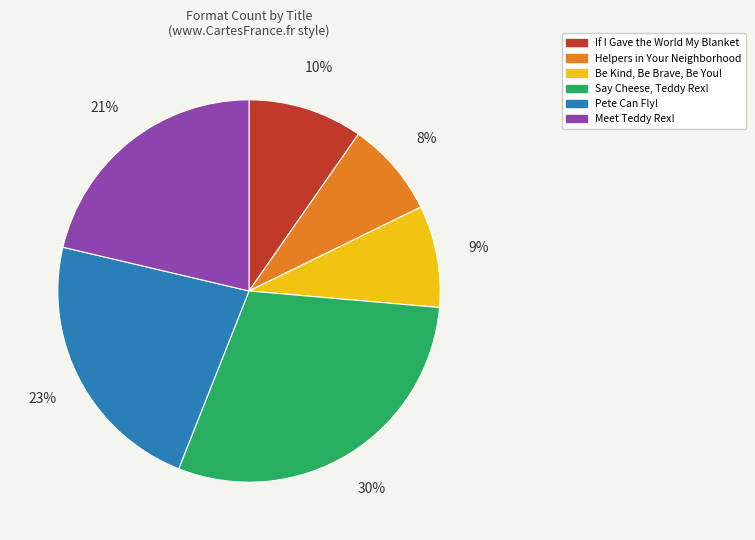

What percentage is the Pete Can Fly! slice, to the nearest percent?

23%